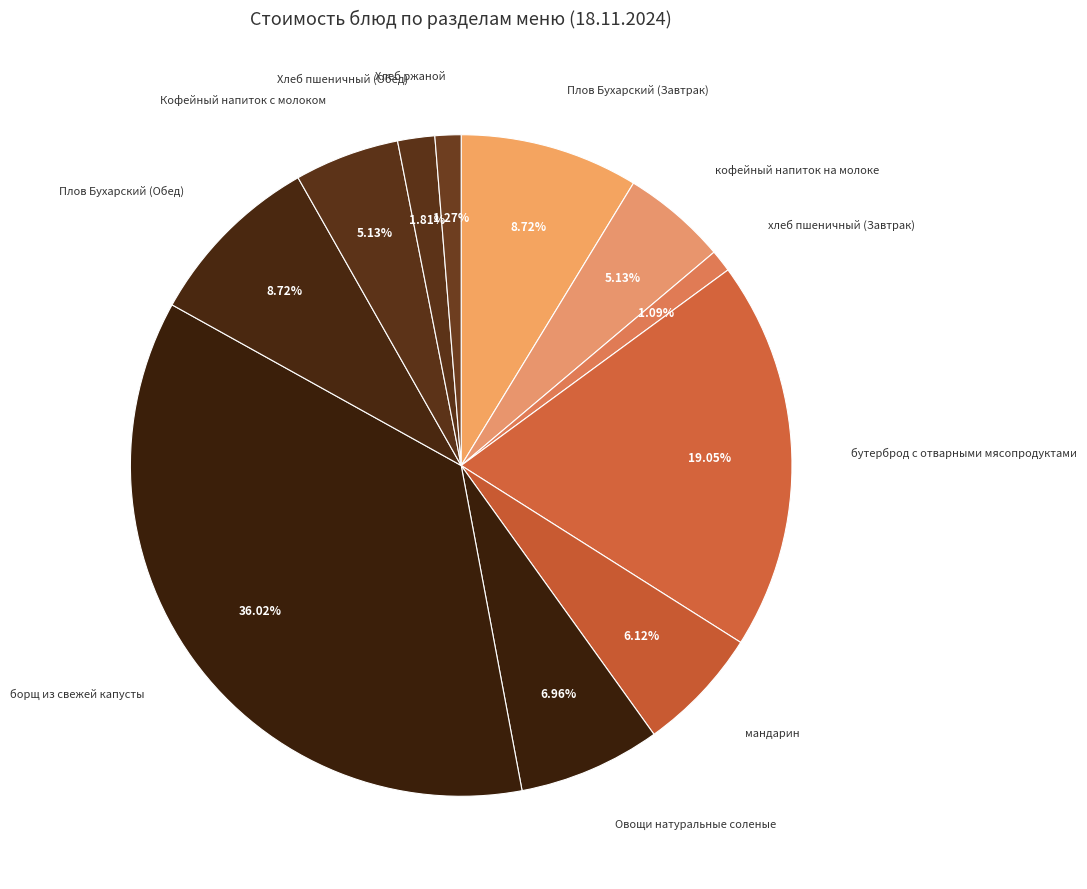

How many slices are in this pie chart?

11